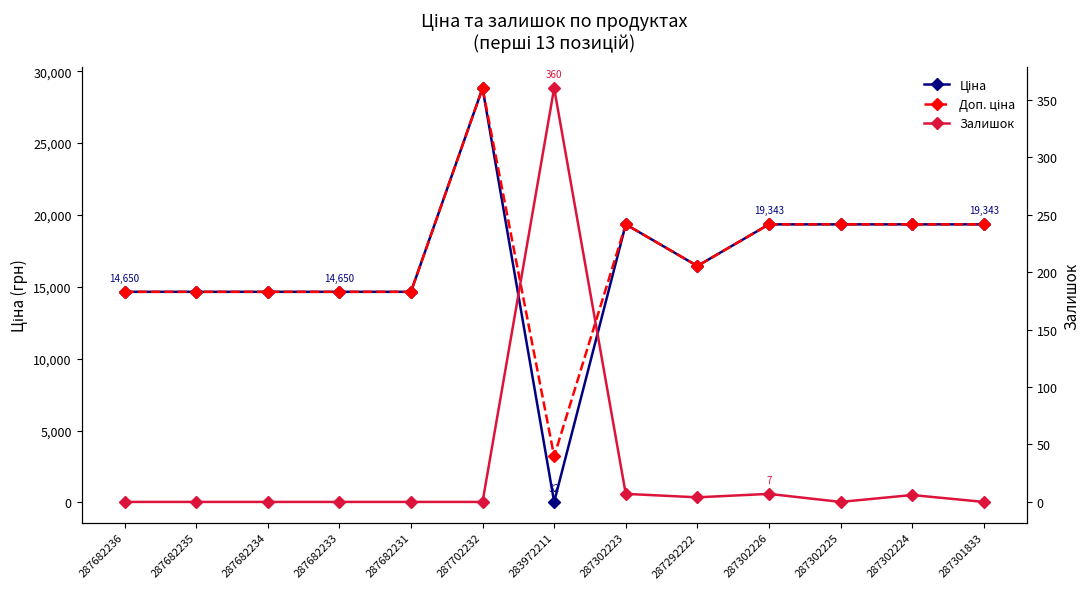

At which label does Доп. ціна reach its minimum?

283972211